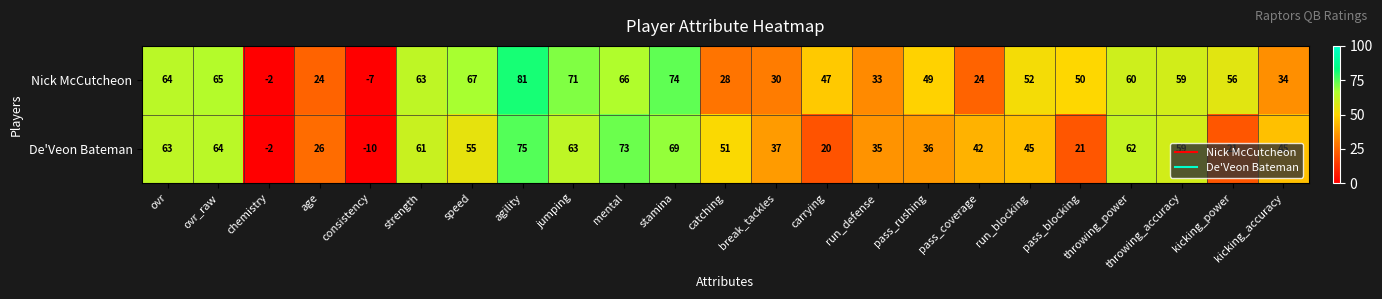

List the series in order of their overall mean, lowest first.

De'Veon Bateman, Nick McCutcheon